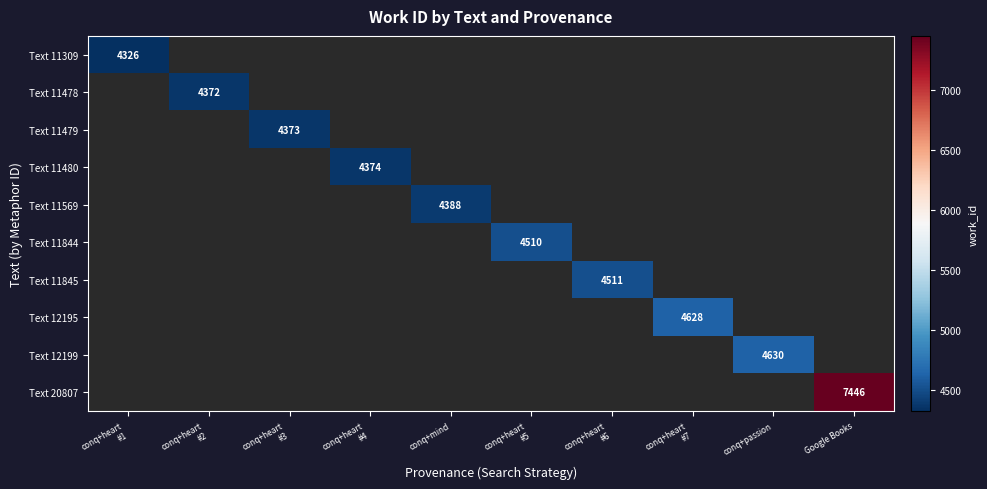

At how many categories does at least one series exceed 5046?

1